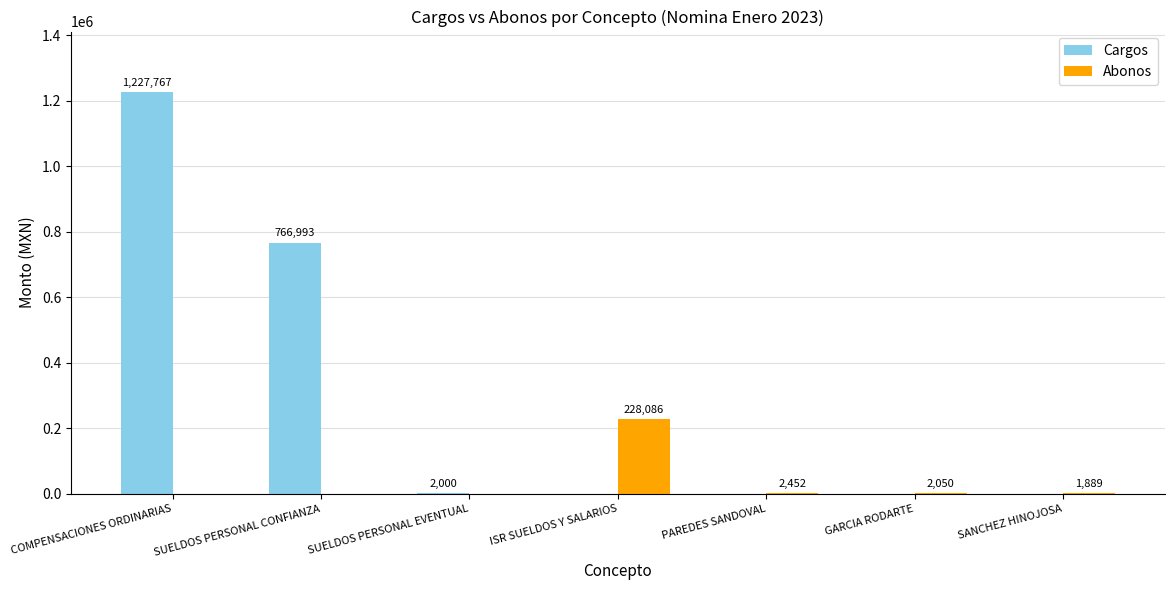

Which series has the largest total across all categories?

Cargos